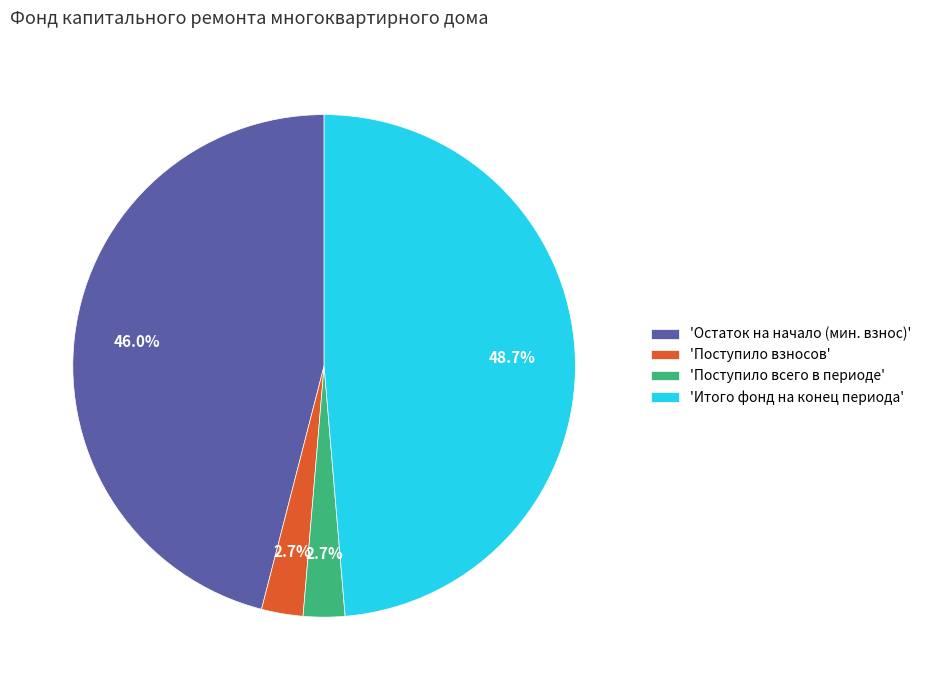

Between 'Итого фонд на конец периода' and 'Остаток на начало (мин. взнос)', which is larger?

'Итого фонд на конец периода'